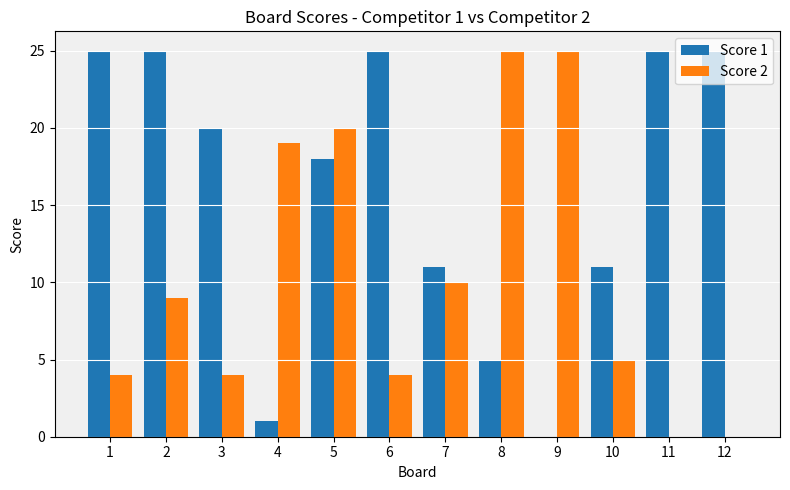

What are all the series names shown in the legend?

Score 1, Score 2